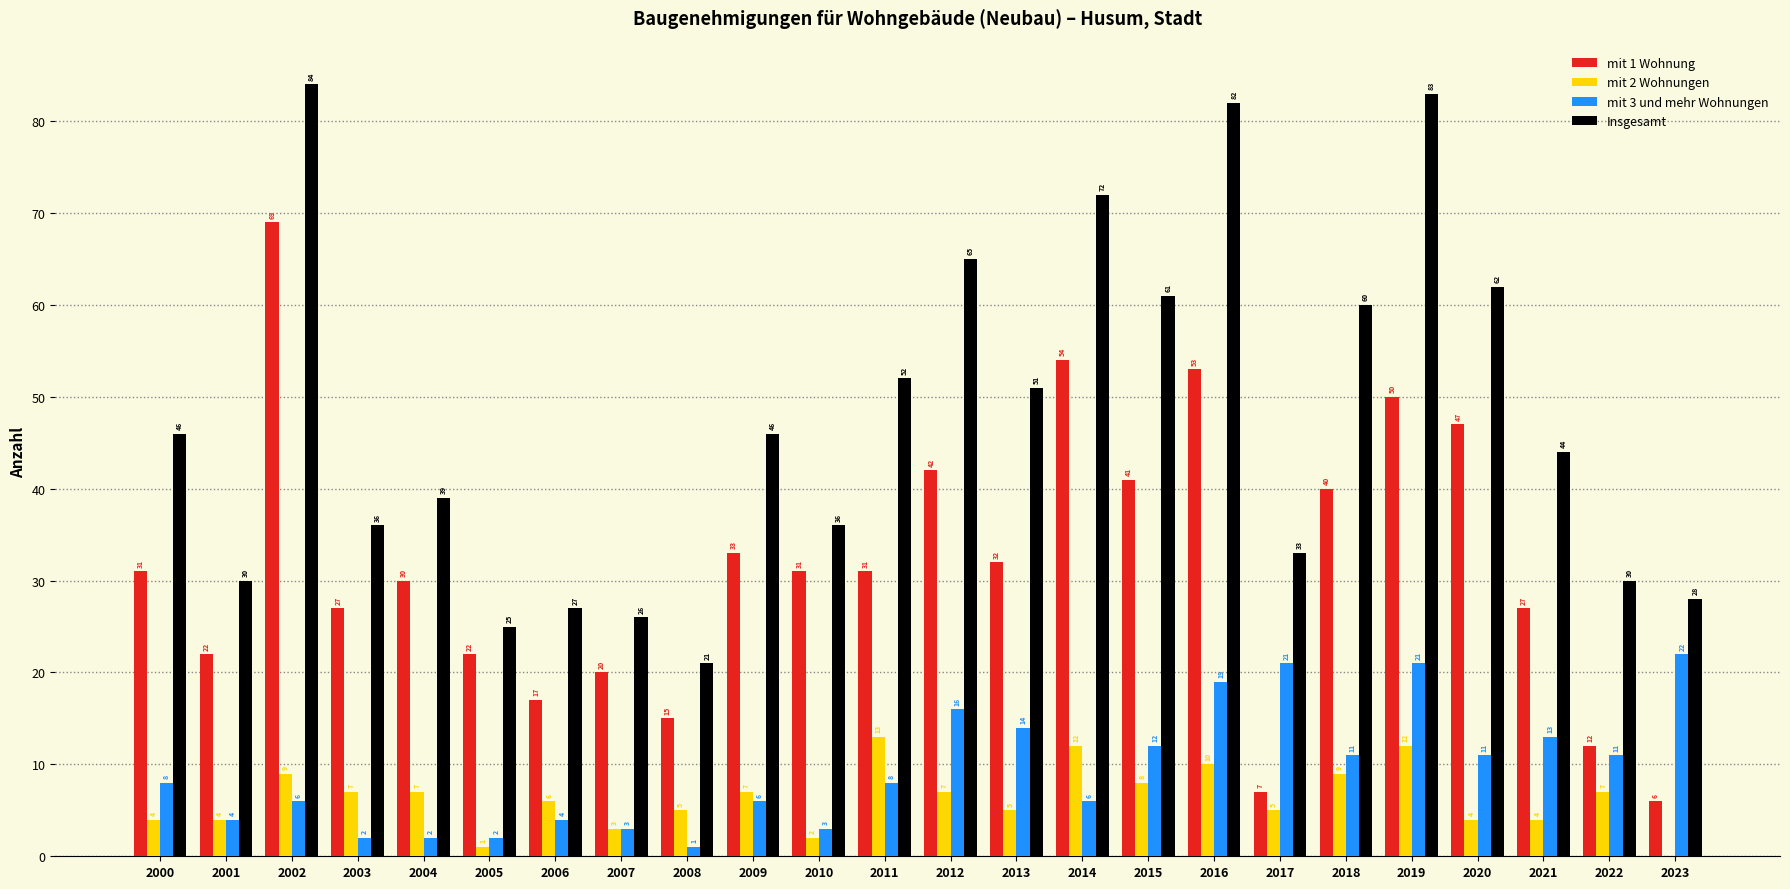

Read the mit 1 Wohnung value at 2003, to the nearest 10.

30